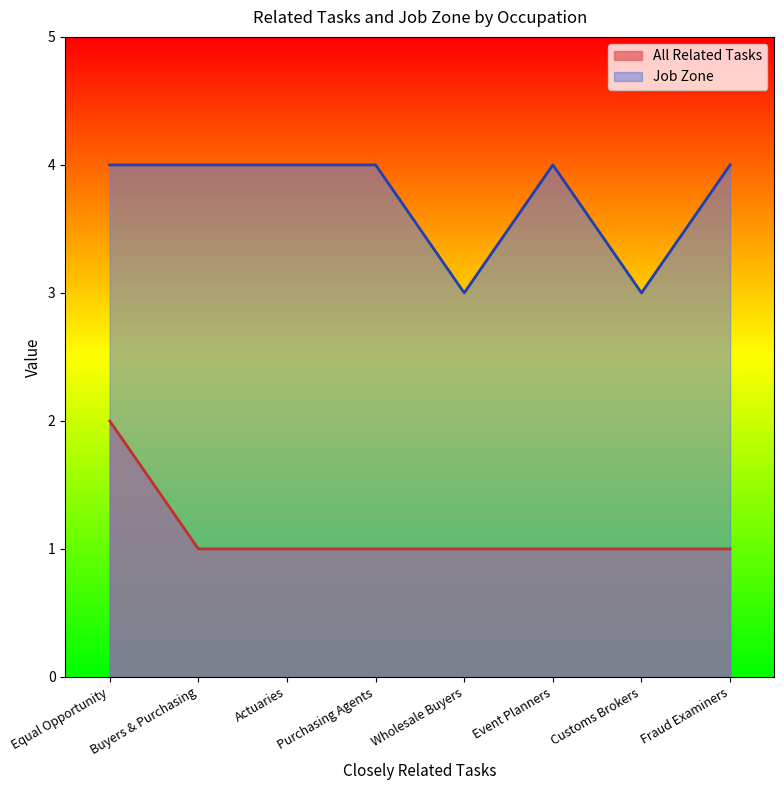

Between Purchasing Agents and Fraud Examiners, which series saw the biggest shift?

All Related Tasks